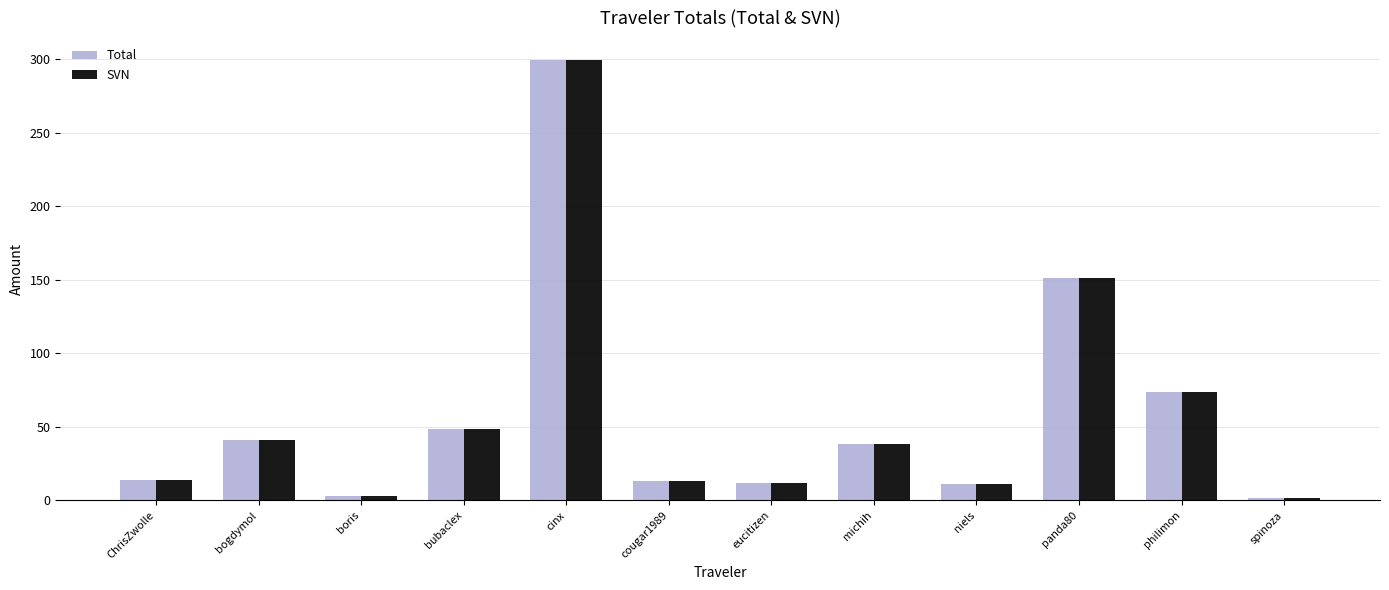

What are all the series names shown in the legend?

Total, SVN